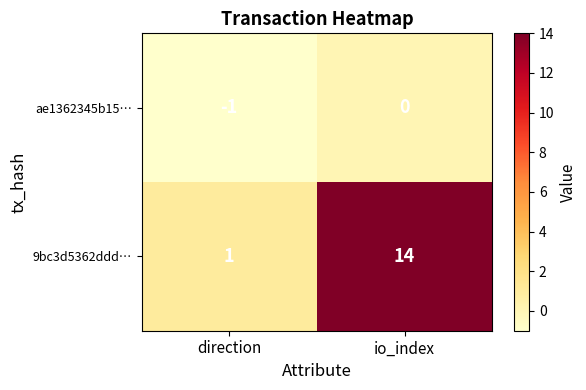

Reading left to right, extract all data points from this chart.

ae1362345b15…: direction=-1	io_index=0
9bc3d5362ddd…: direction=1	io_index=14